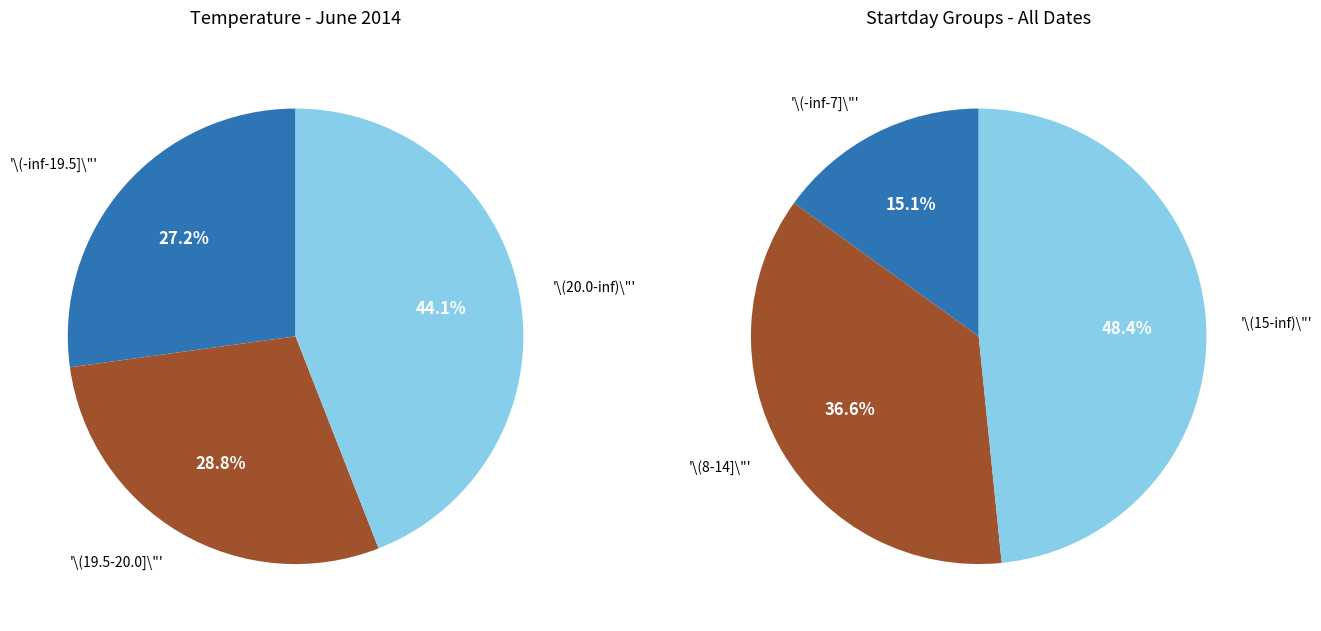

True or false: 06/11 accounts for 26% of the total.

False